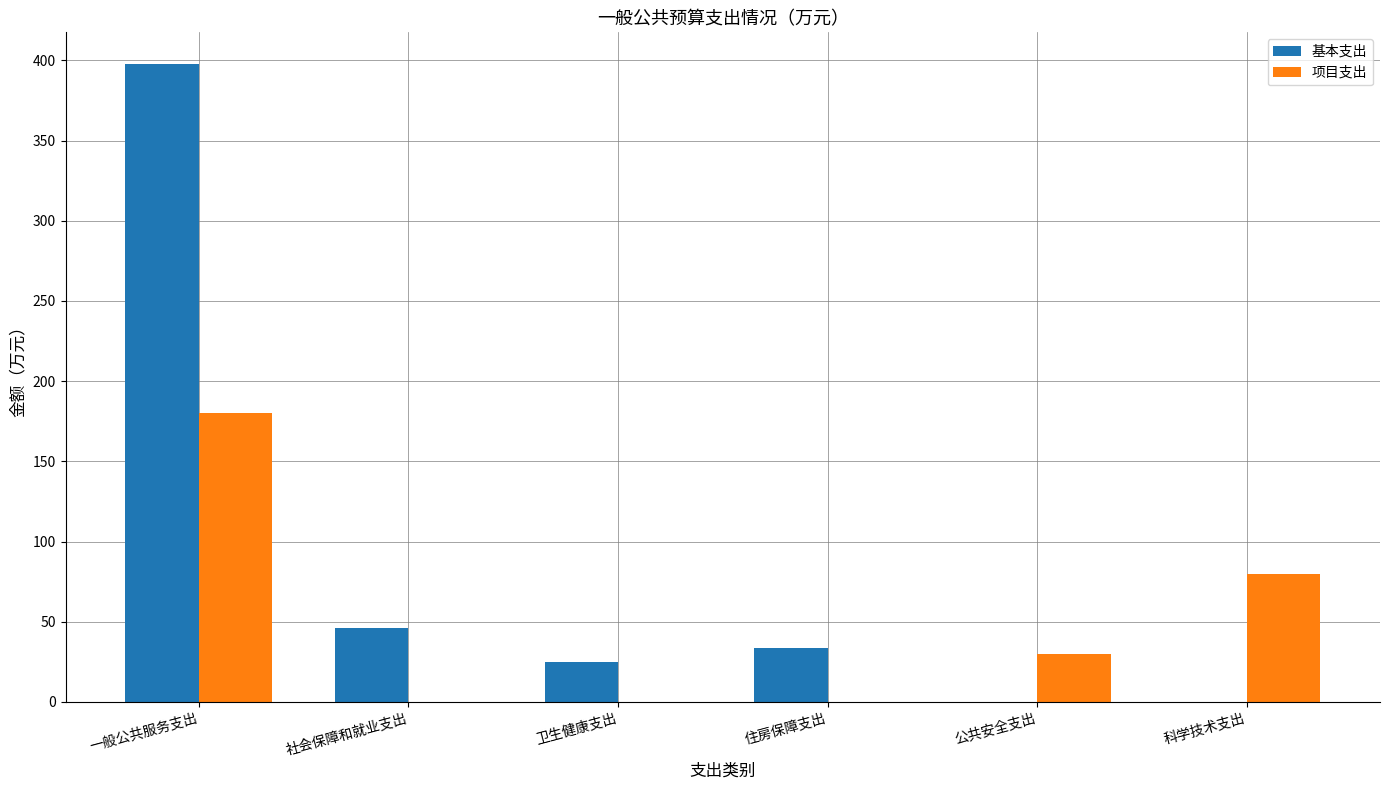

The 项目支出 series shows 0.0 at 住房保障支出. True or false?

True